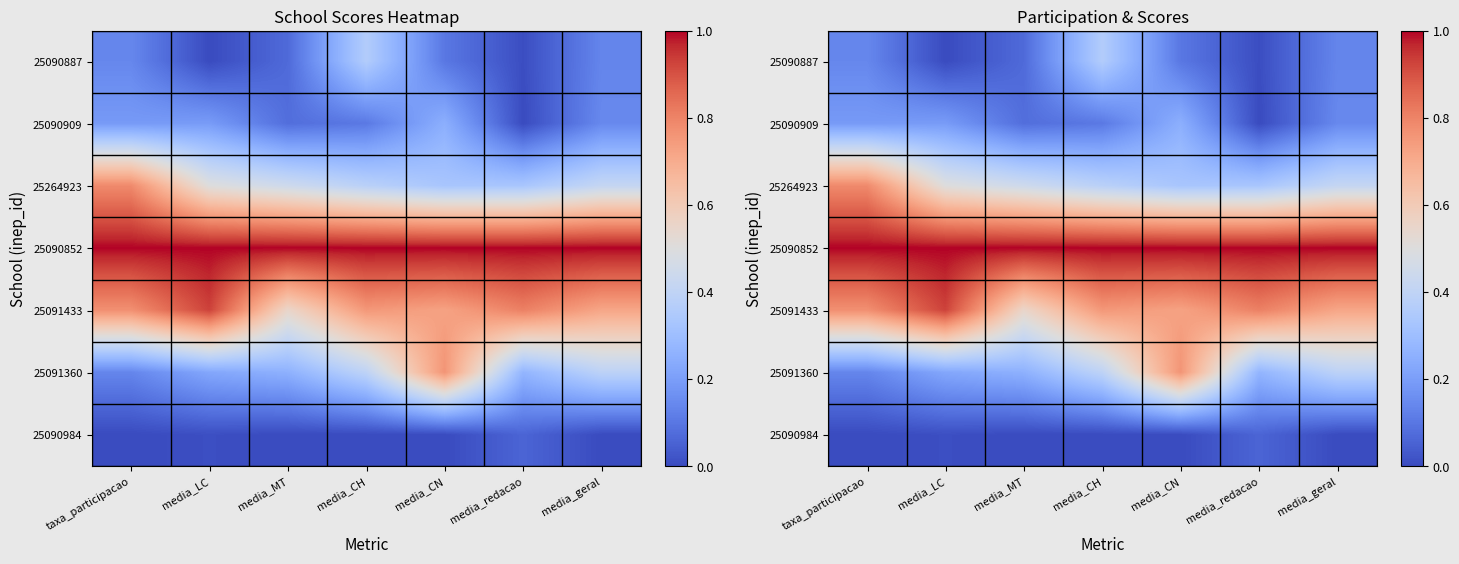

What is the approximate value of 25090852 at media_CN?

1.0